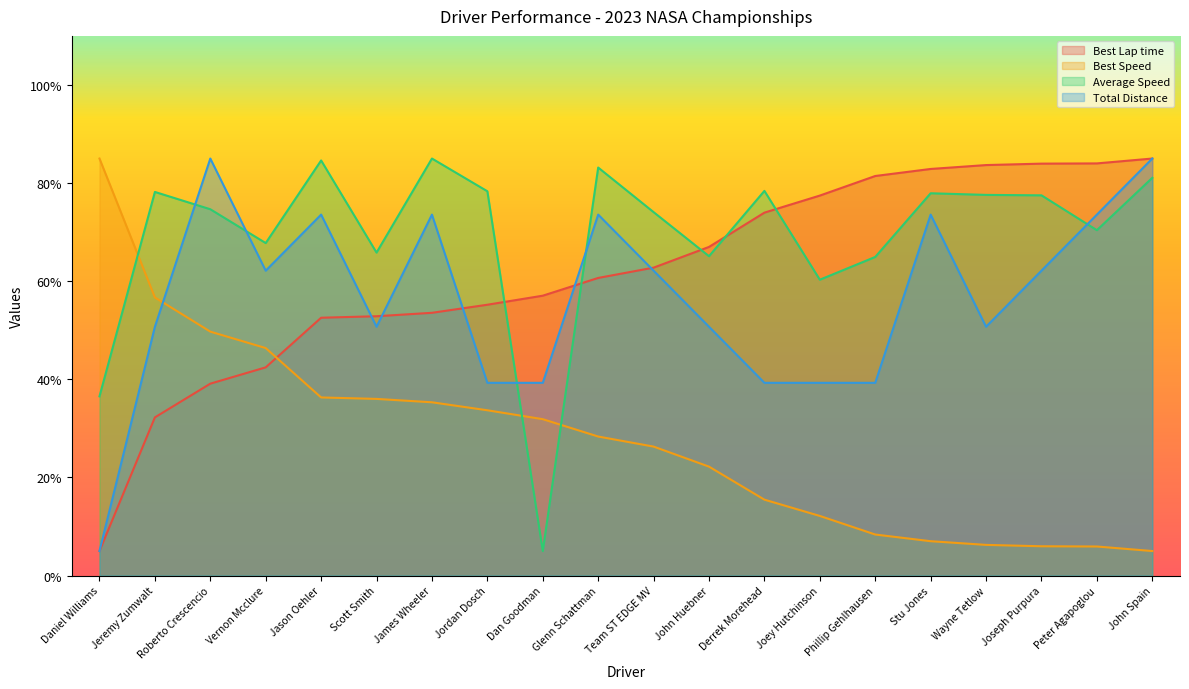

What is the maximum value shown in the chart?

85.0